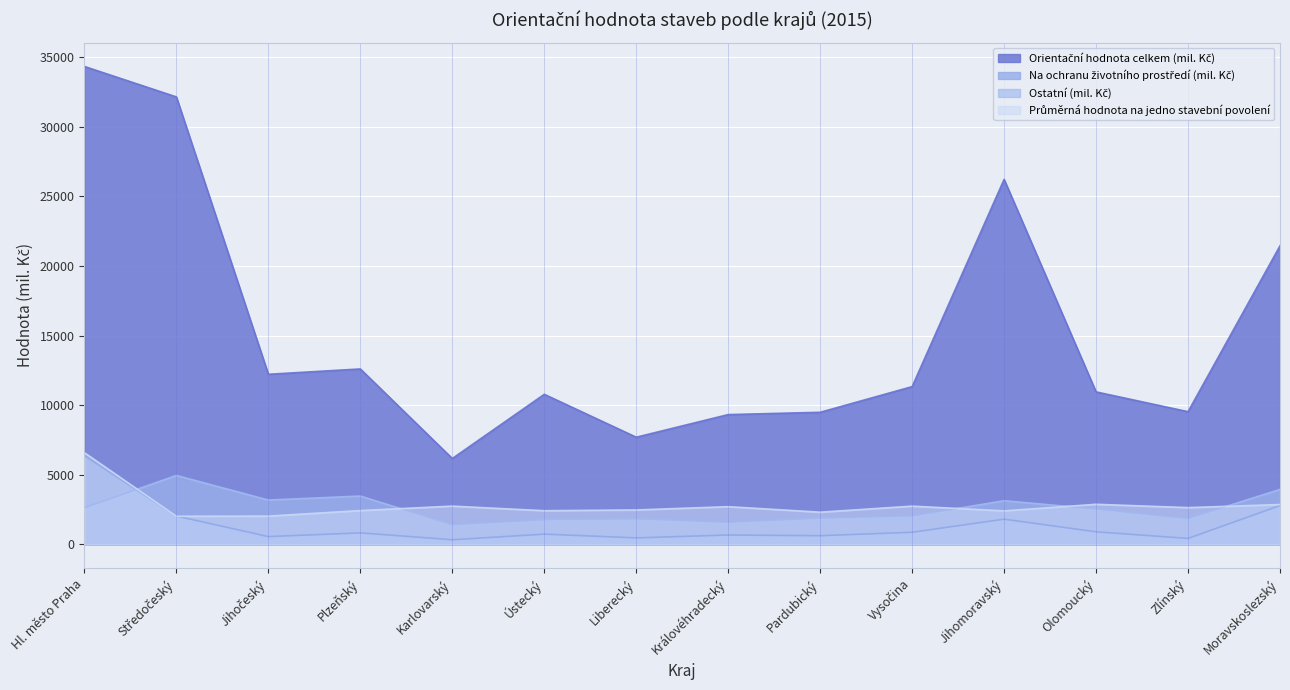

How many distinct data groups are displayed?

4